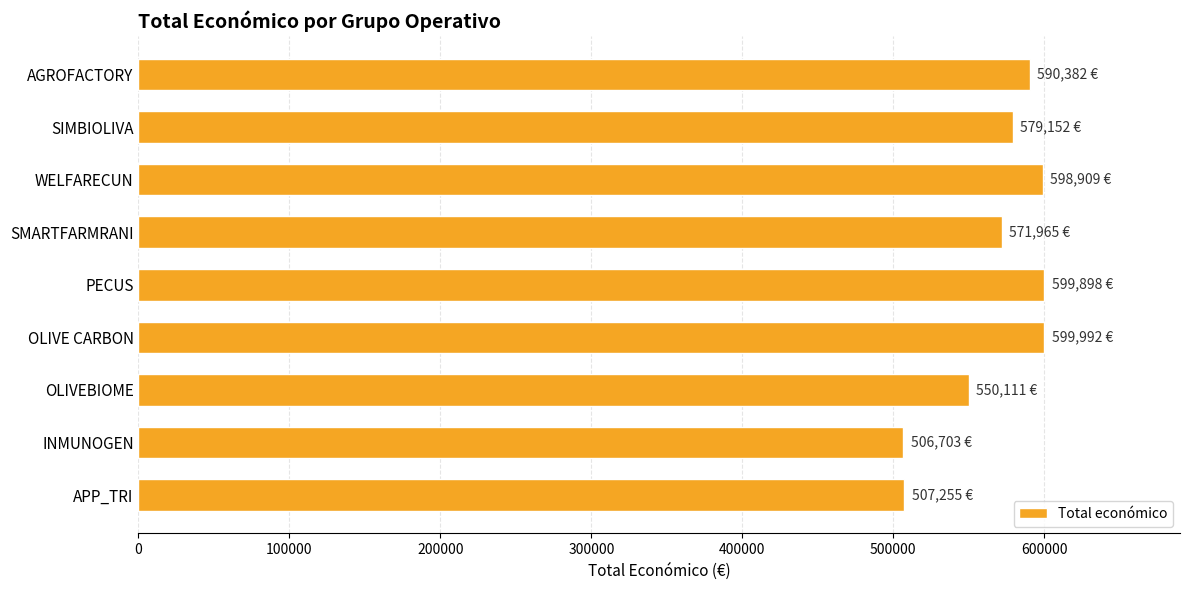

Between OLIVEBIOME and SIMBIOLIVA, which is larger?

SIMBIOLIVA